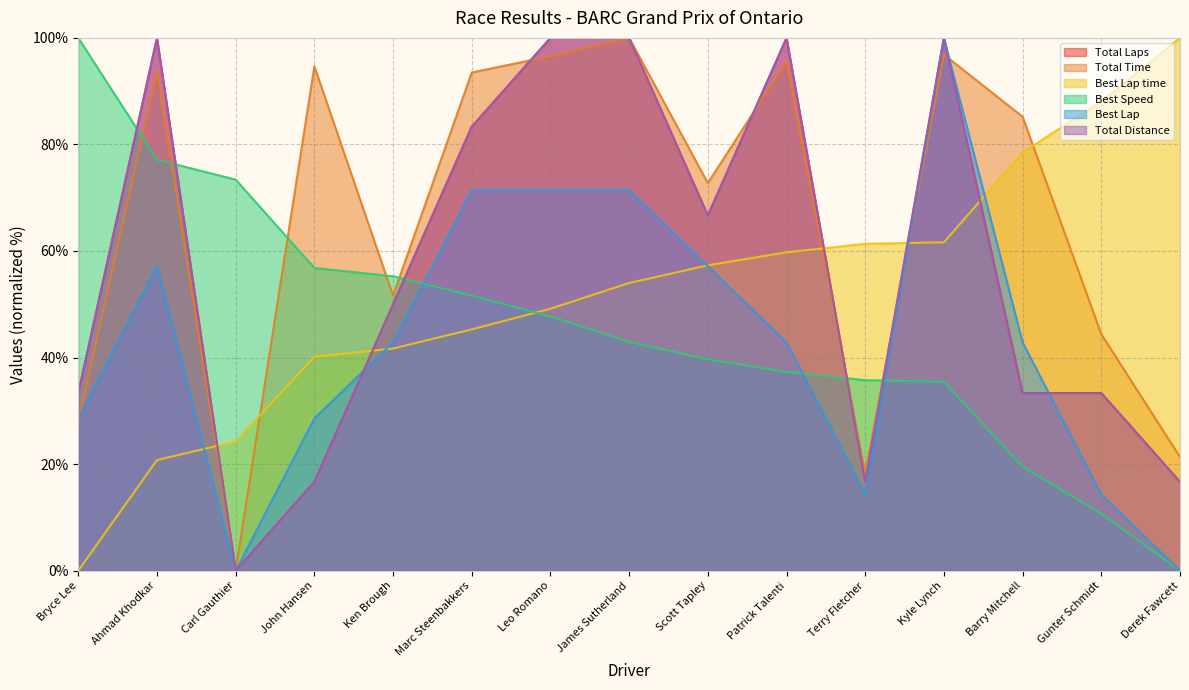

What value does the Total Time series have at Terry Fletcher?

18.2